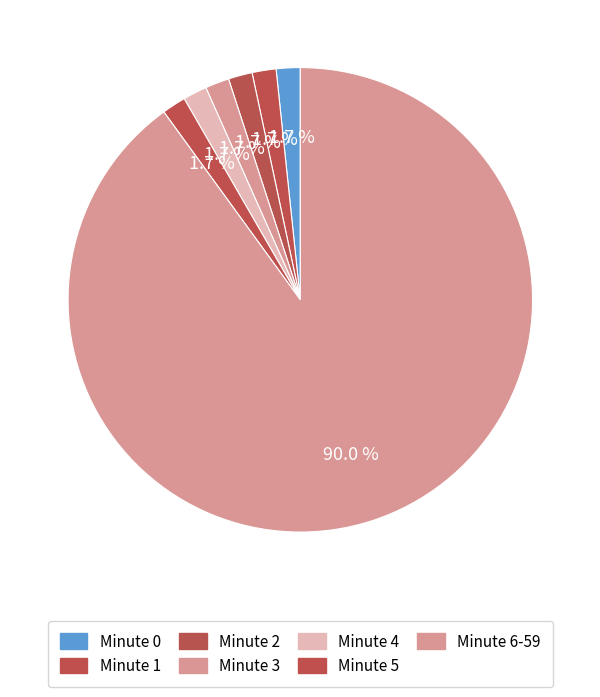

How many slices are in this pie chart?

7